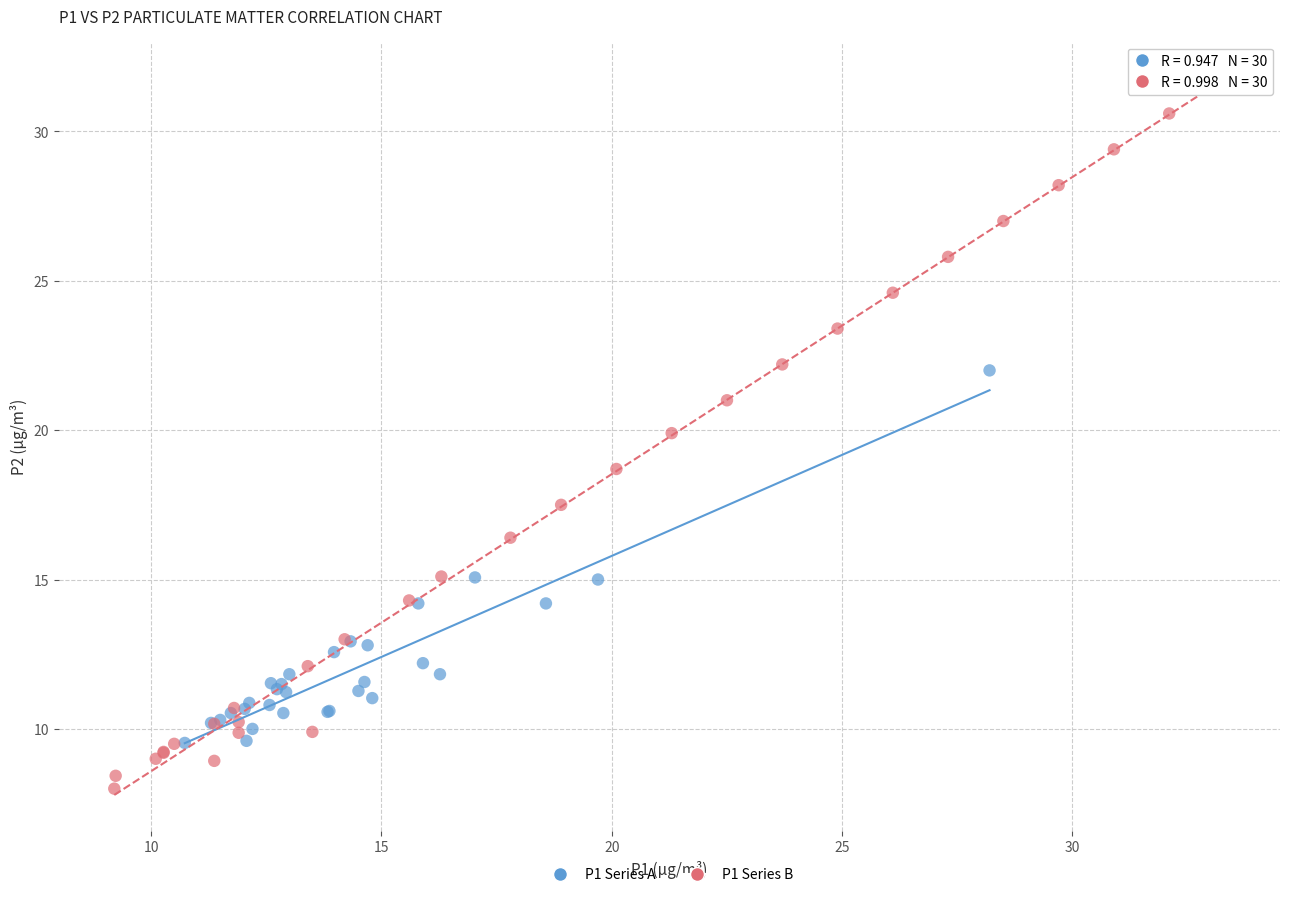

Which series reaches the maximum Y coordinate?

P1 Series B